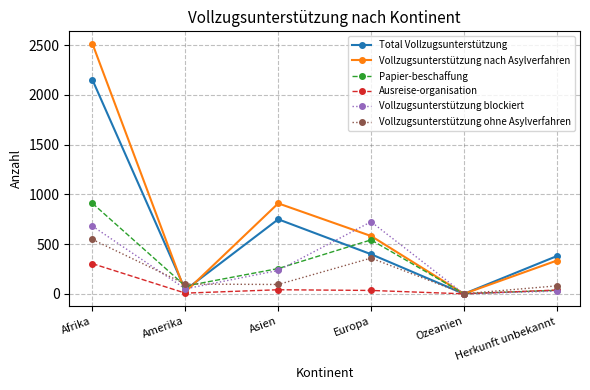

List the series in order of their peak value, highest first.

Vollzugsunterstützung nach Asylverfahren, Total Vollzugsunterstützung, Papier-beschaffung, Vollzugsunterstützung blockiert, Vollzugsunterstützung ohne Asylverfahren, Ausreise-organisation